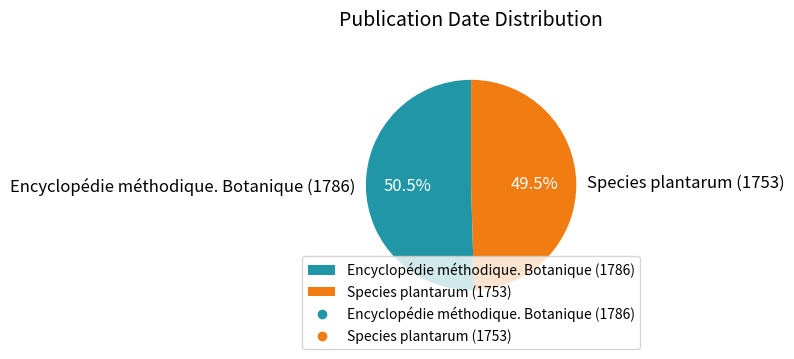

To the nearest percent, what is the difference between the largest and smallest slice percentages?

1%